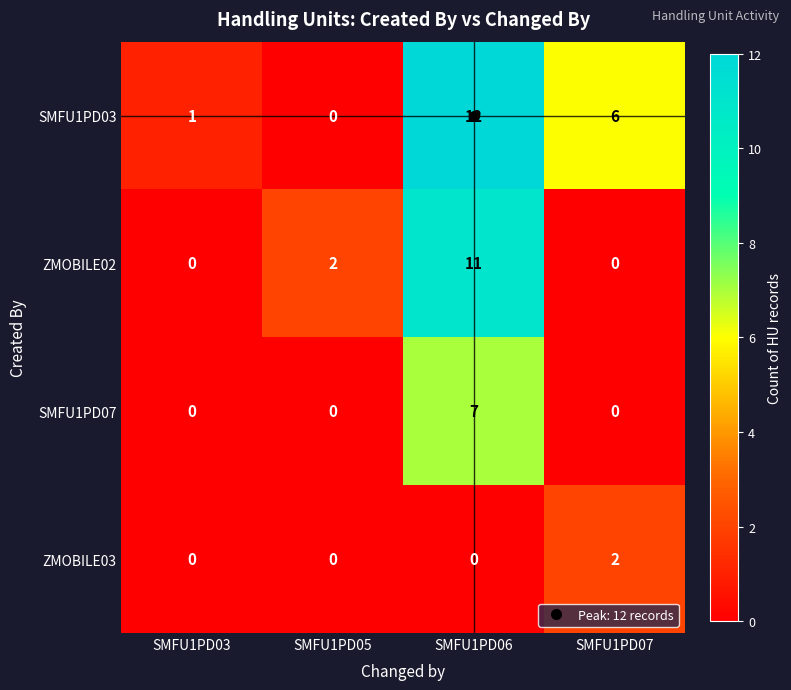

What is the difference between the maximum and second lowest values in the SMFU1PD07 series?

7